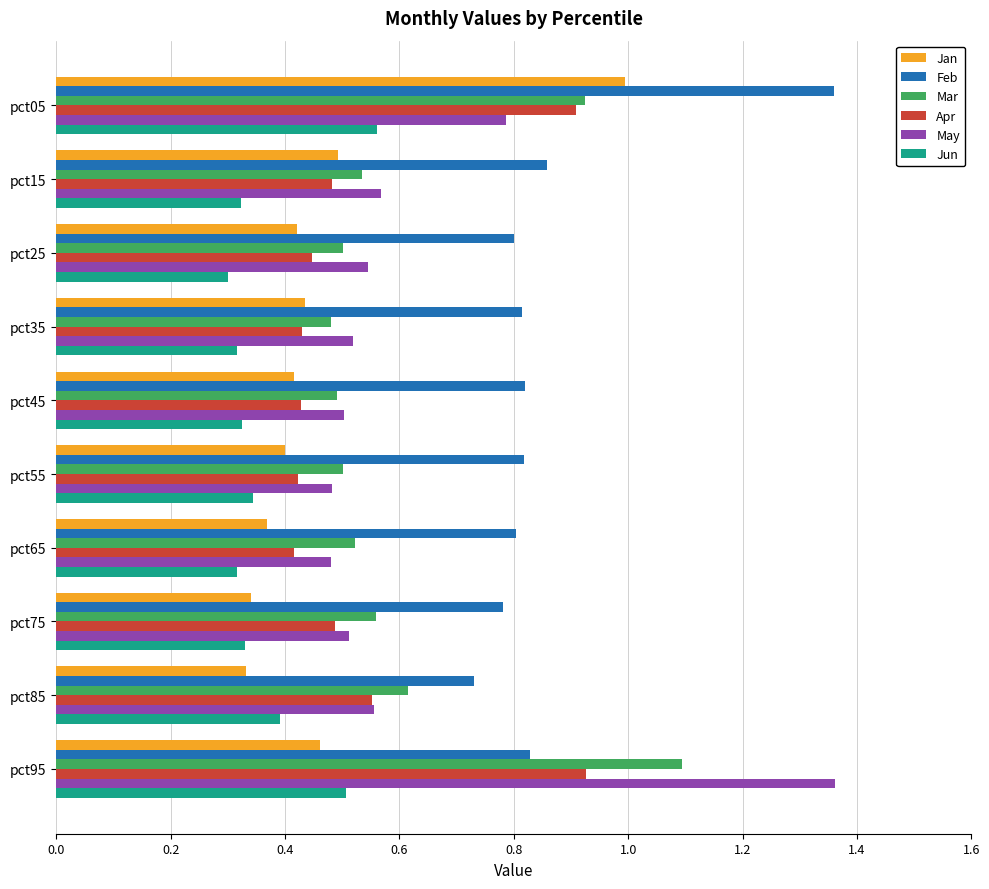

Is it true that Feb equals 0.5 at pct05?

False